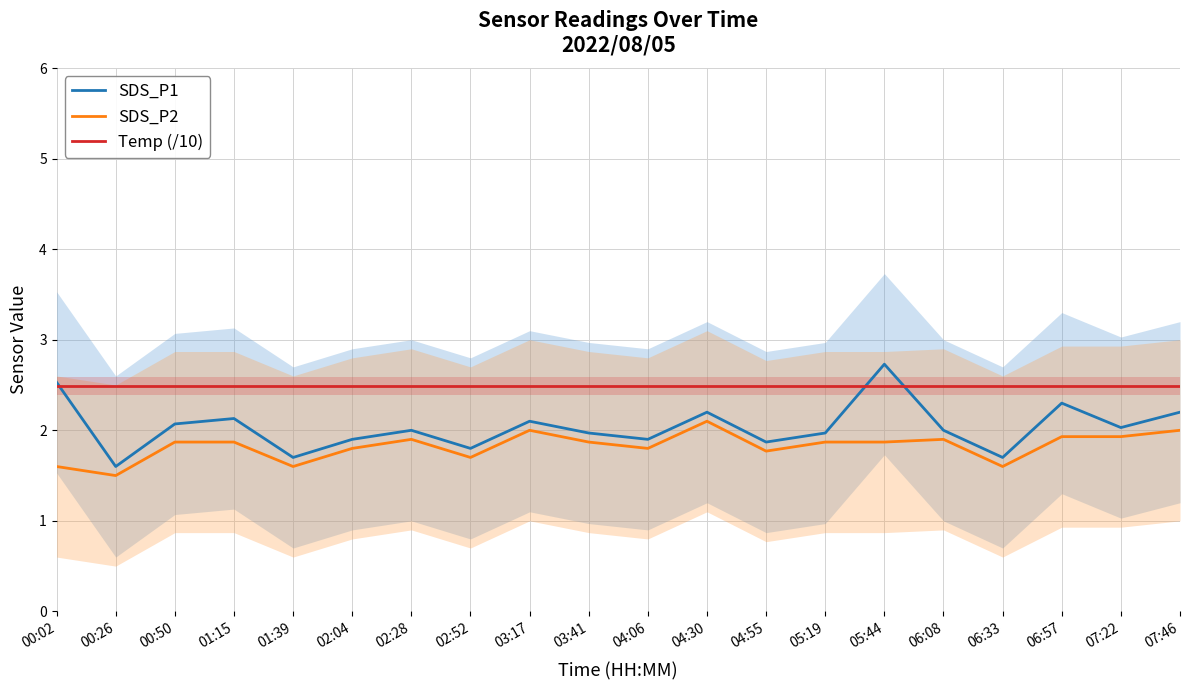

Where is SDS_P1 nearest to the value 2?

02:28